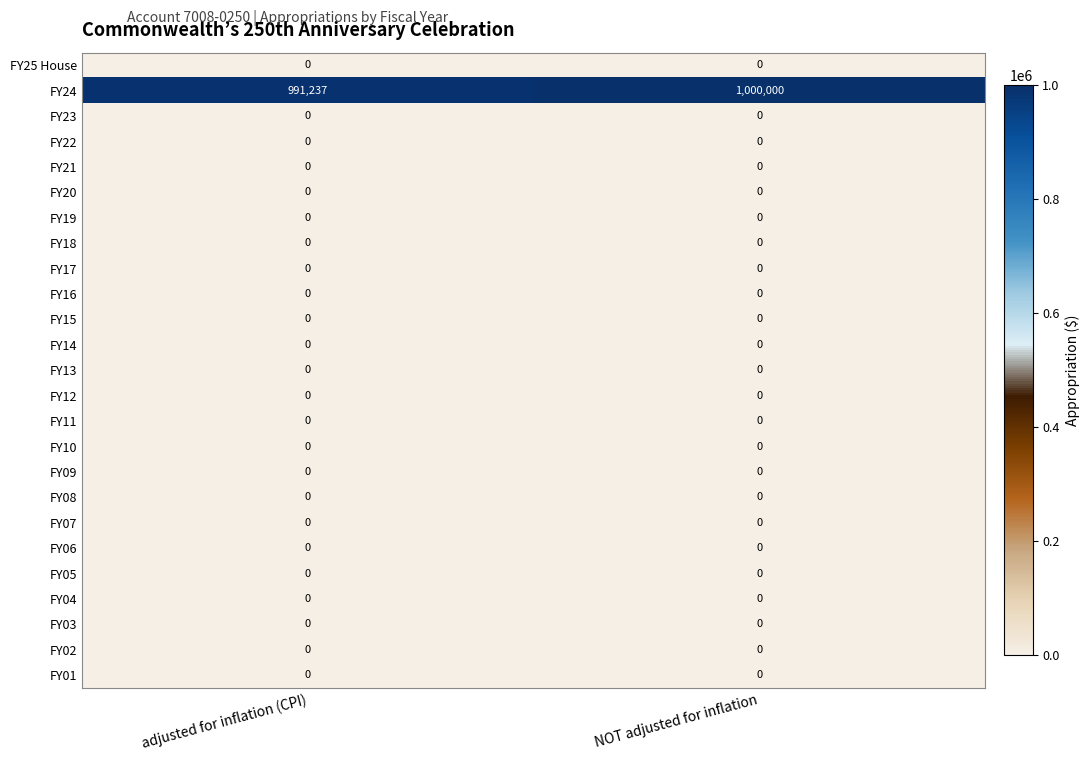

What is the greatest value displayed?

1000000